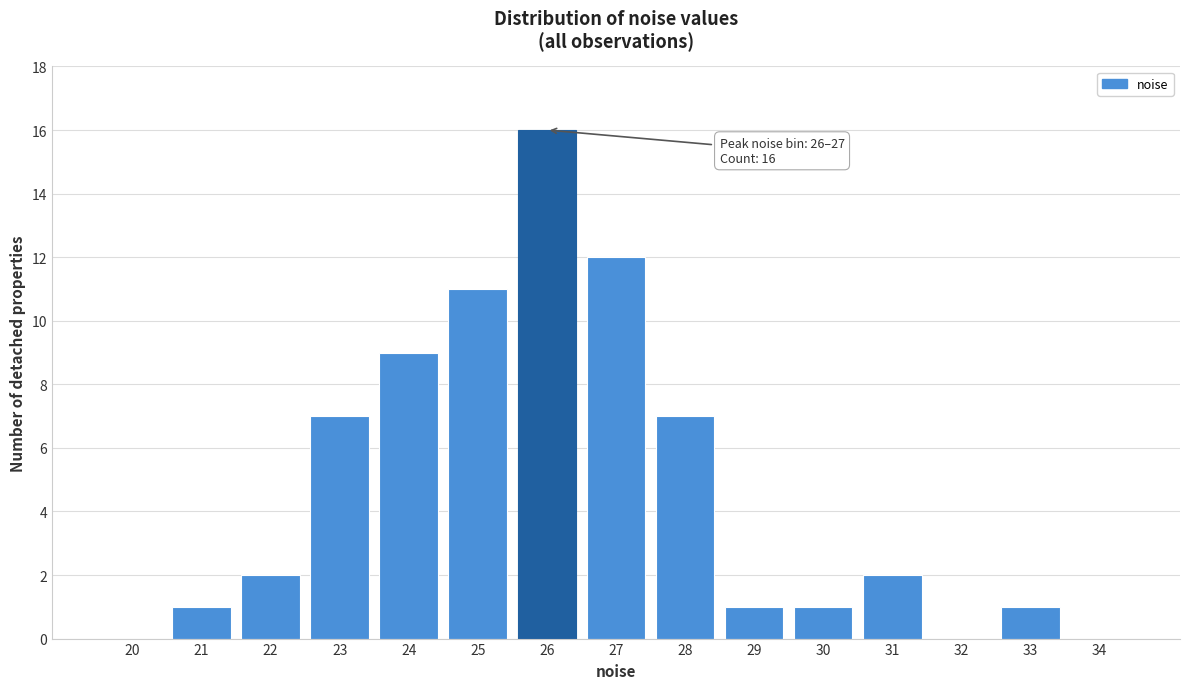

Reading right to left, extract all data points from this chart.

34=0	33=1	32=0	31=2	30=1	29=1	28=7	27=12	26=16	25=11	24=9	23=7	22=2	21=1	20=0